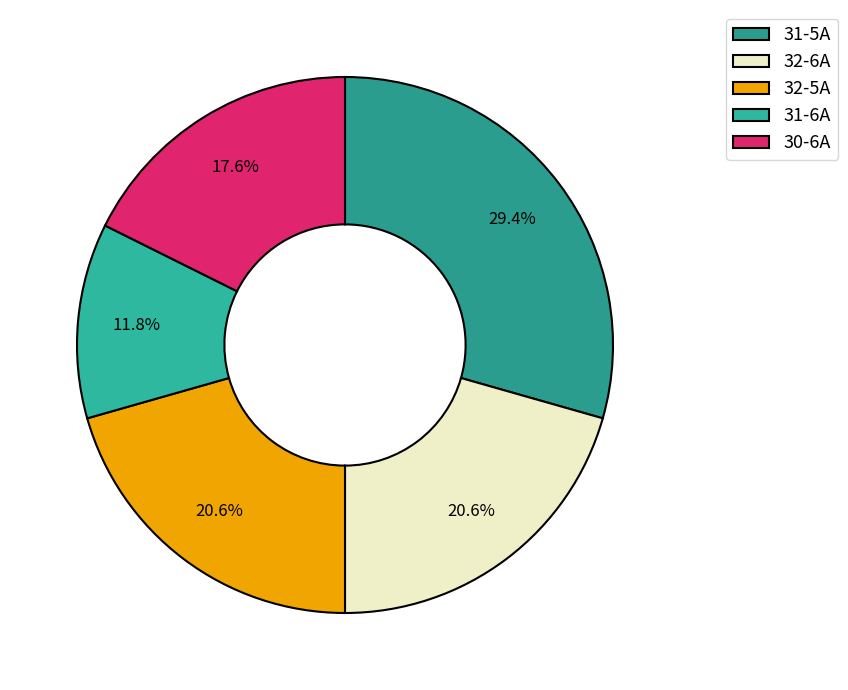

How much of the chart is everything except 32-6A?

79.4%